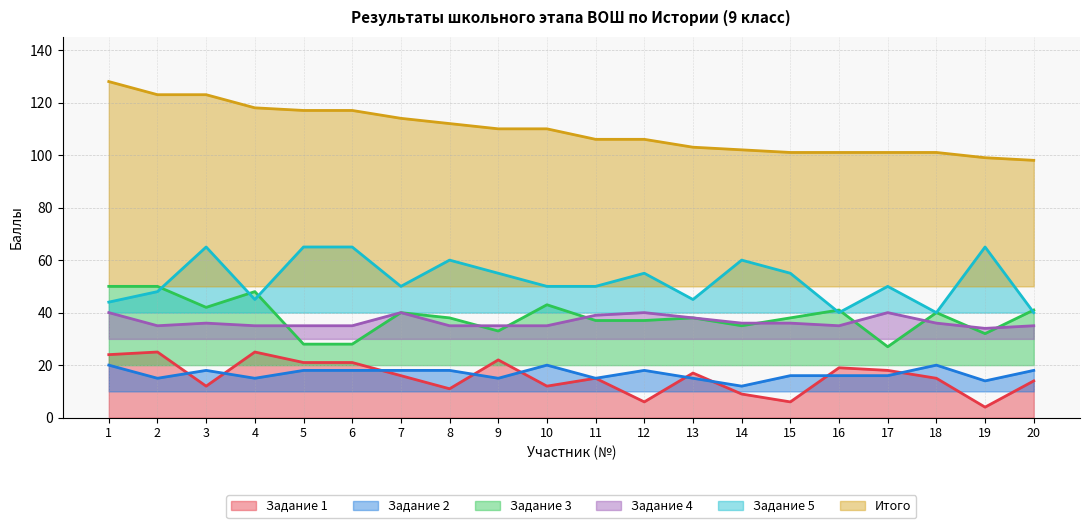

At which category does the chart reach its peak across all series?

1